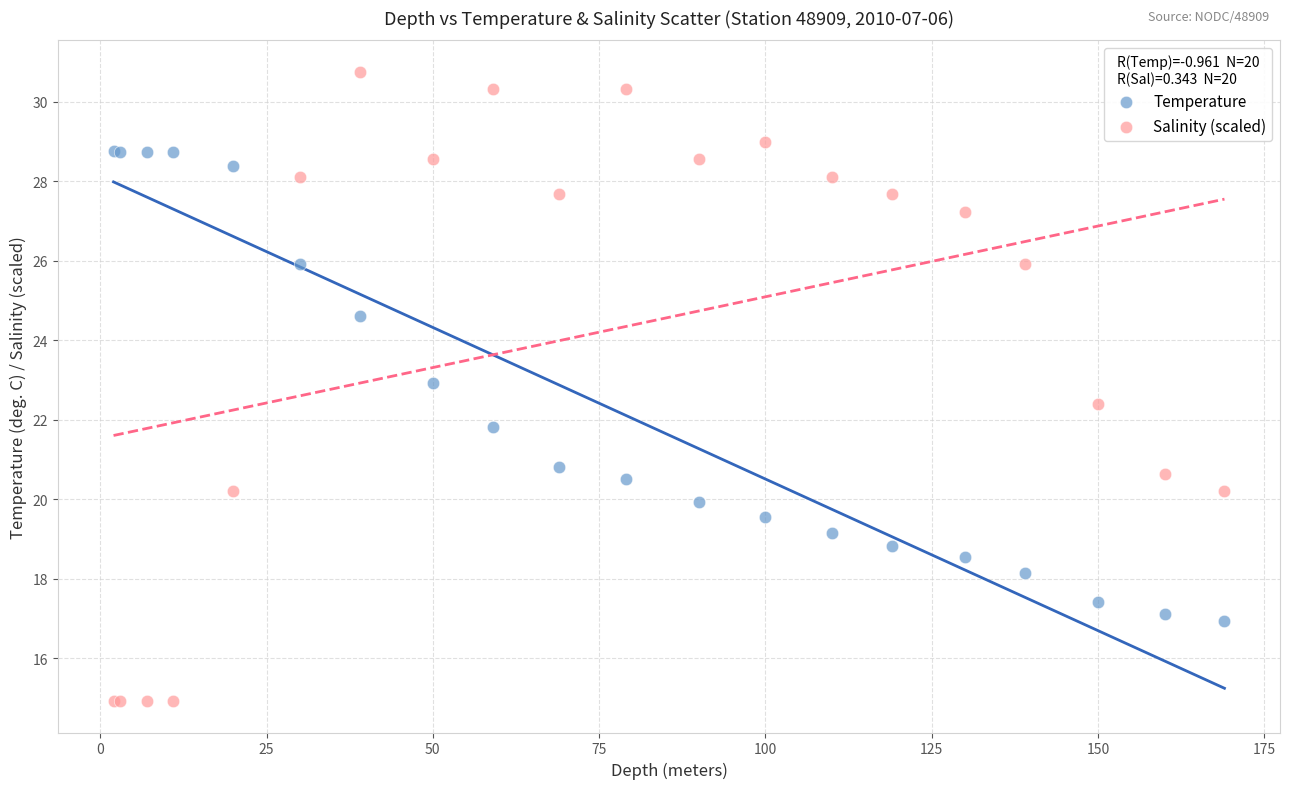

Which series reaches the minimum Y coordinate?

Salinity (scaled)